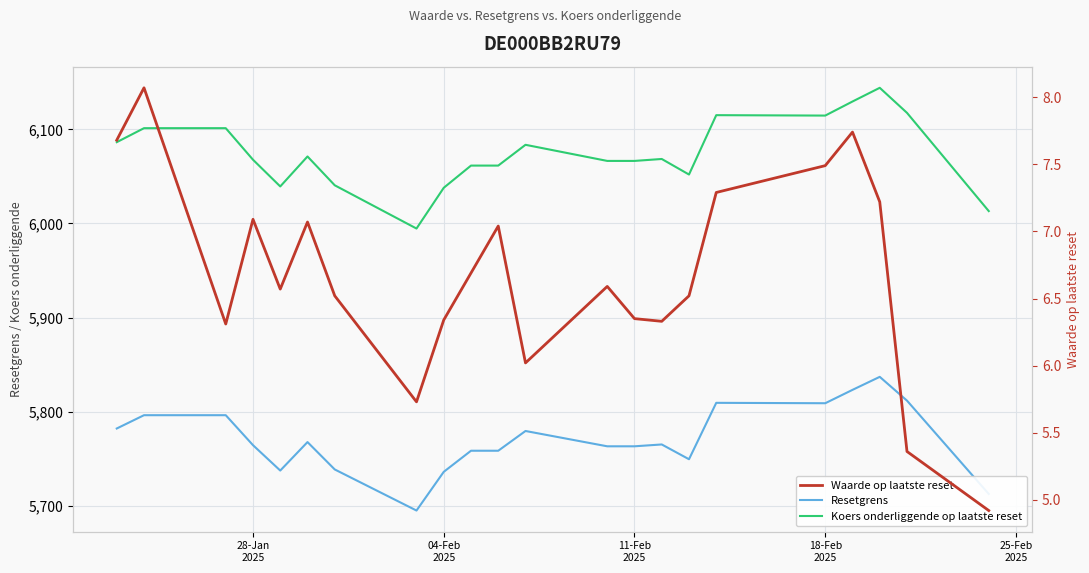

How many interior local peaks does the Koers onderliggende op laatste reset series have?

5